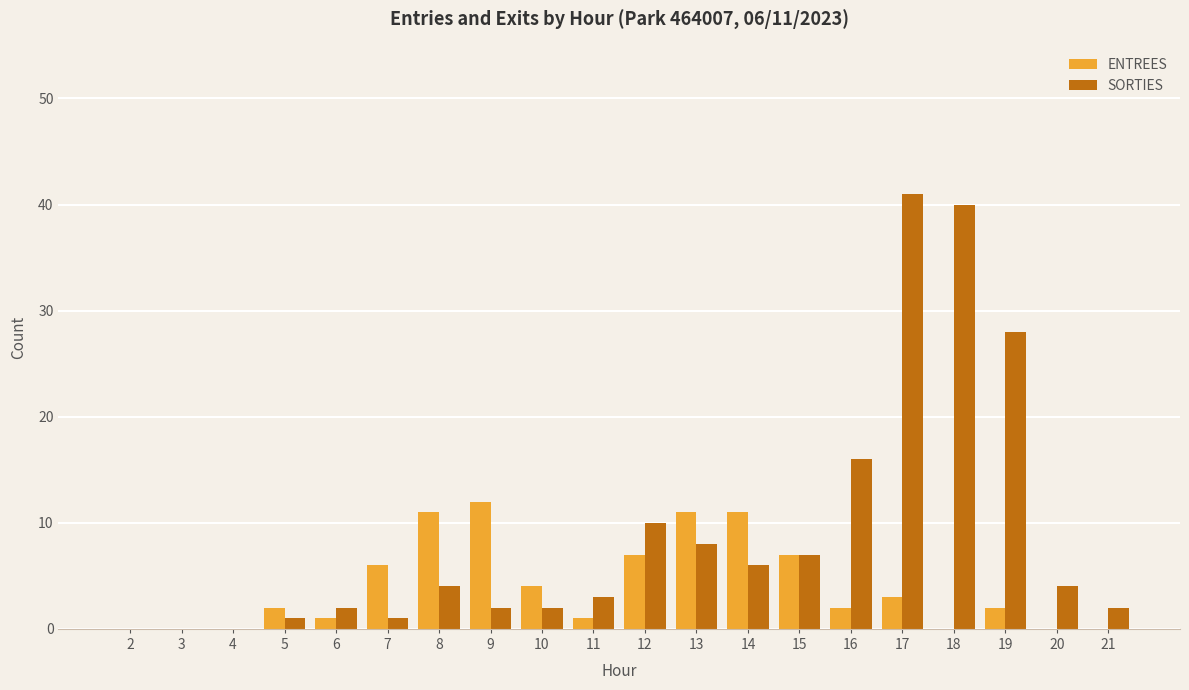

Which series has the largest total across all categories?

SORTIES